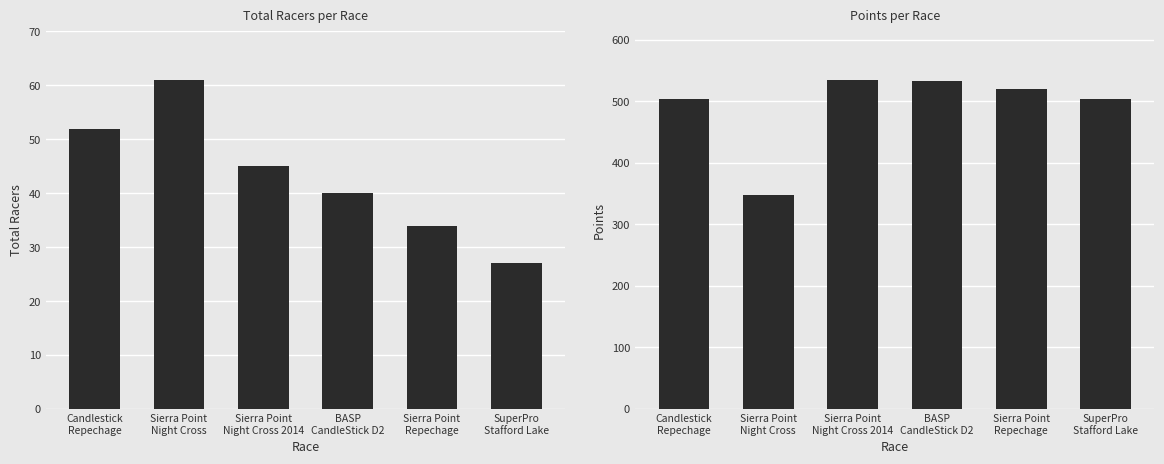

How many data points in Total Racers are less than 45?

3